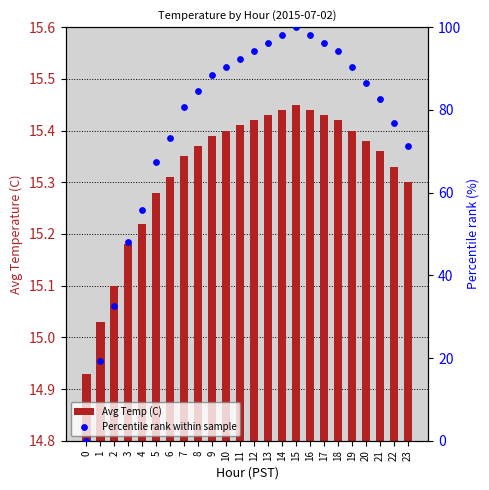

What are all the series names shown in the legend?

Avg Temp (C), Percentile rank within sample